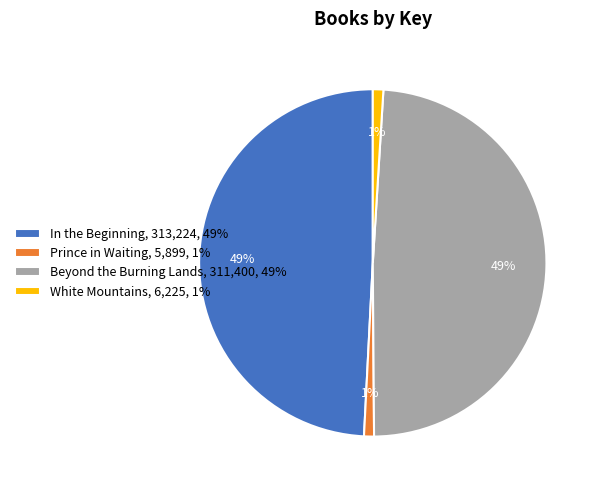

To the nearest percent, what is the difference between the largest and smallest slice percentages?

48%